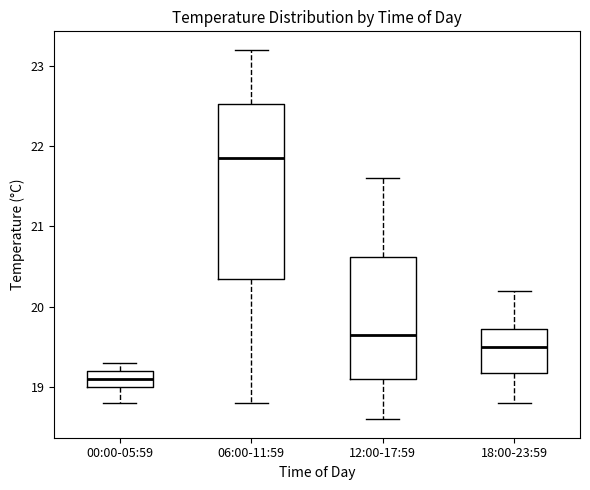

Where does the upper whisker of the box for 12:00-17:59 end on the y-axis? The values are not printed on the chart, so give them approximately, as read against the axis.

21.6